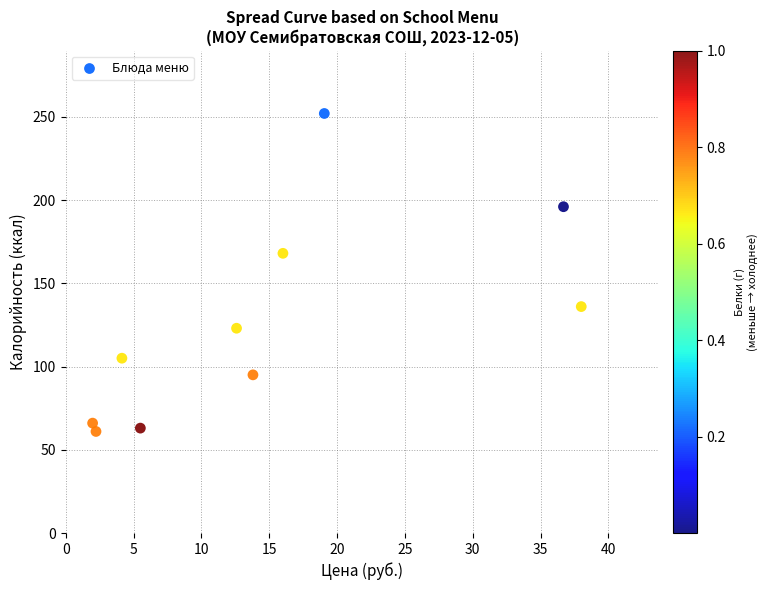

What Y value in the scatter plot is closest to 156?

168